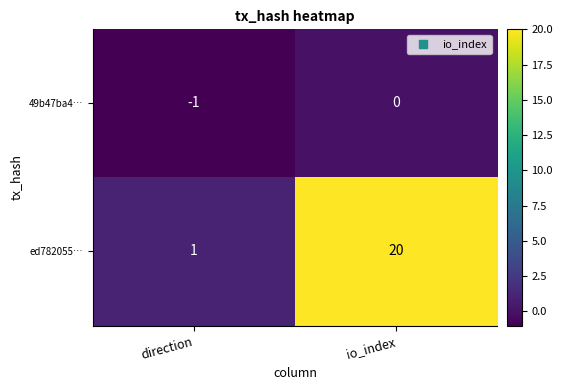

Between direction and io_index, which series saw the biggest shift?

ed782055…